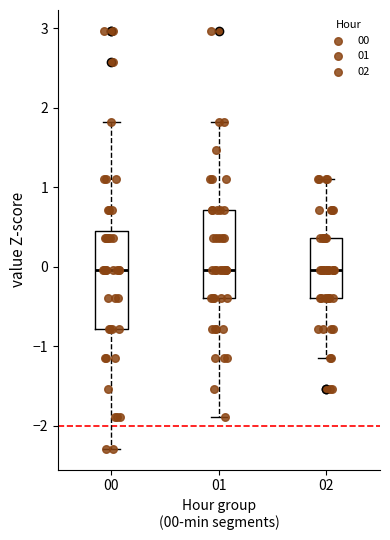

Reading left to right, transcribe this box plot: for each box, give where its median line is, the range the box spans, and where its two whiskers end, as read against the y-axis. The values are not printed on the chart, so give them approximately, as read against the axis.

00: median 0.0, box -0.8 to 0.4, whiskers -2.3 to 1.8
01: median 0.0, box -0.4 to 0.7, whiskers -1.9 to 1.8
02: median 0.0, box -0.4 to 0.4, whiskers -1.1 to 1.1